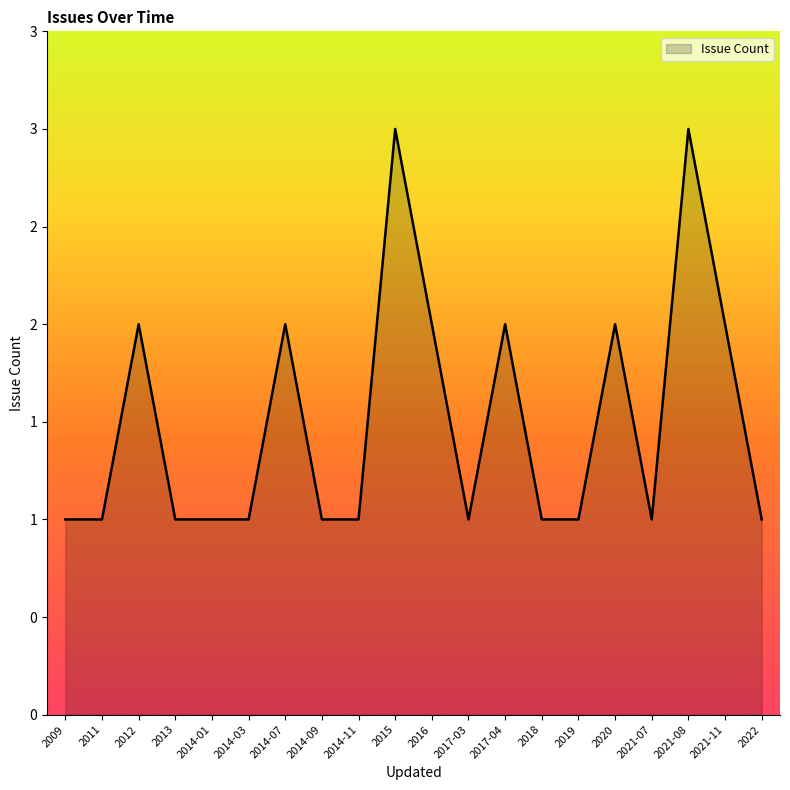

What is the difference between the maximum and second lowest values?

2